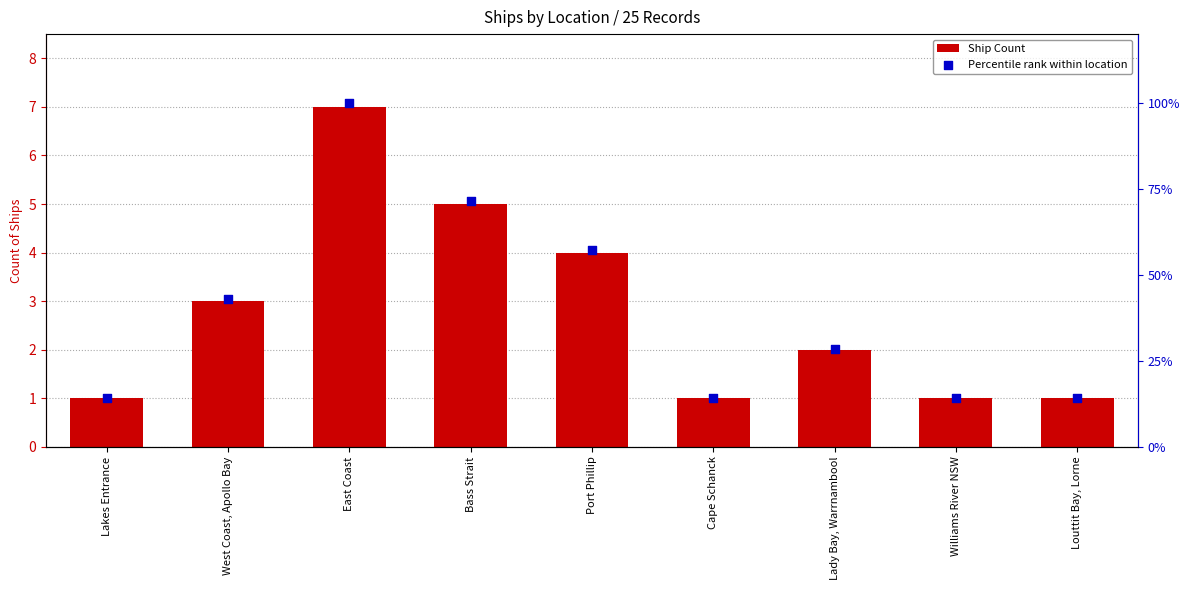

Which series has the largest total across all categories?

Ship Count